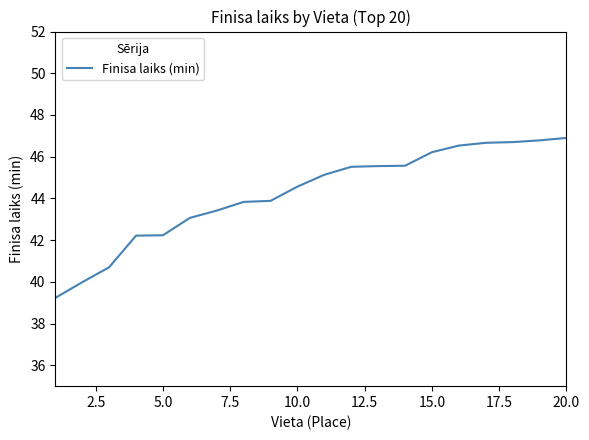

What is the smallest value displayed?

39.2